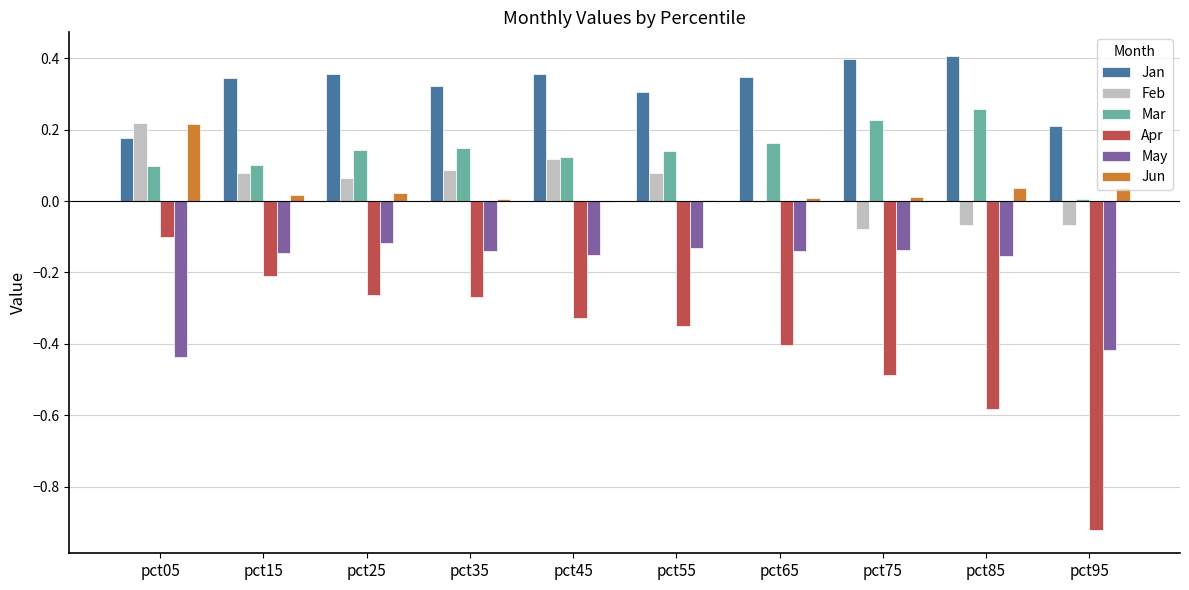

The value of Jan at pct45 is 0.5. True or false?

False